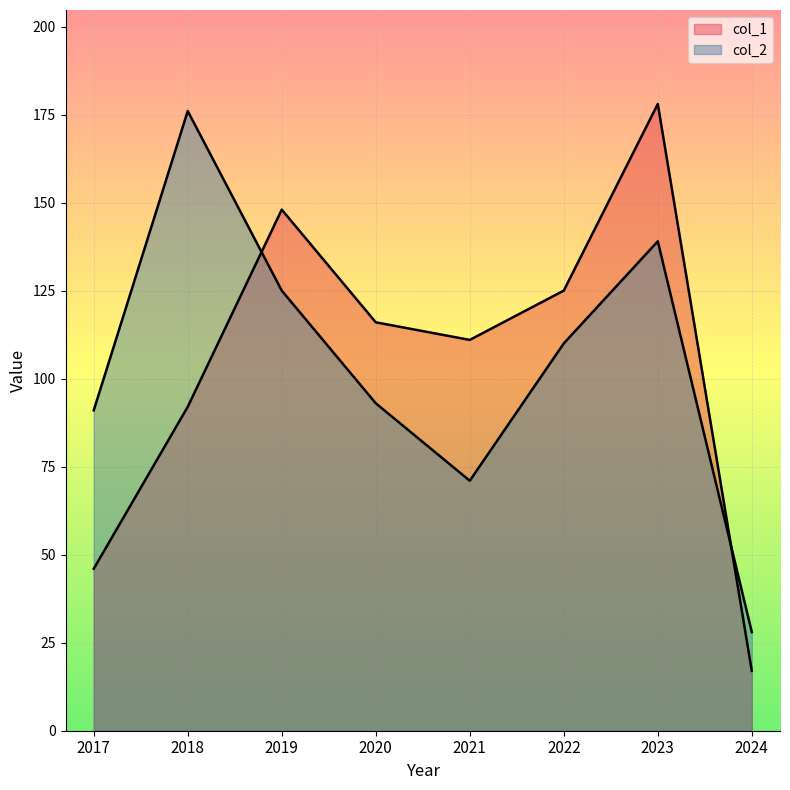

Reading left to right, transcribe all the data shown in this chart.

col_1: 2017=46	2018=92	2019=148	2020=116	2021=111	2022=125	2023=178	2024=17
col_2: 2017=91	2018=176	2019=125	2020=93	2021=71	2022=110	2023=139	2024=28